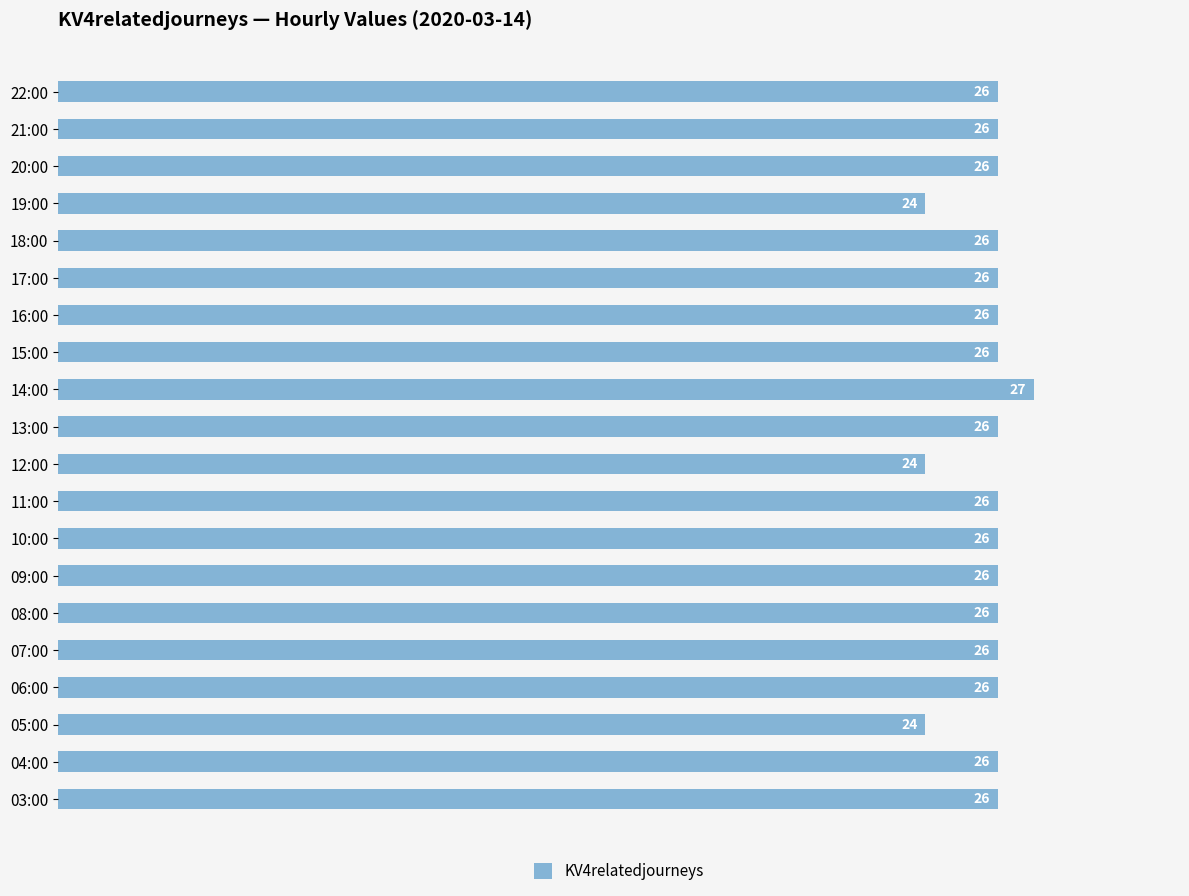

What is the sum of all values?

515